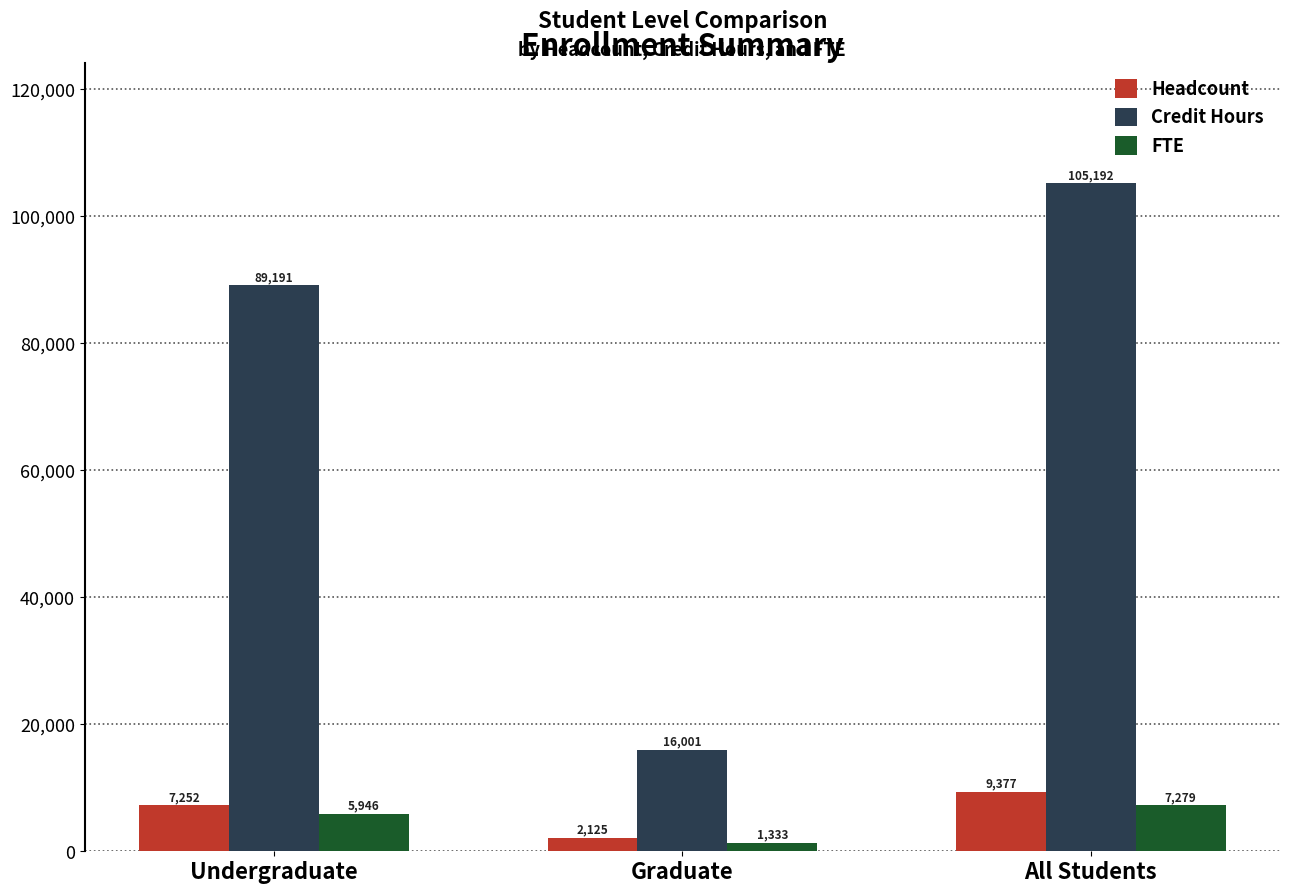

List the series in order of their peak value, highest first.

Credit Hours, Headcount, FTE